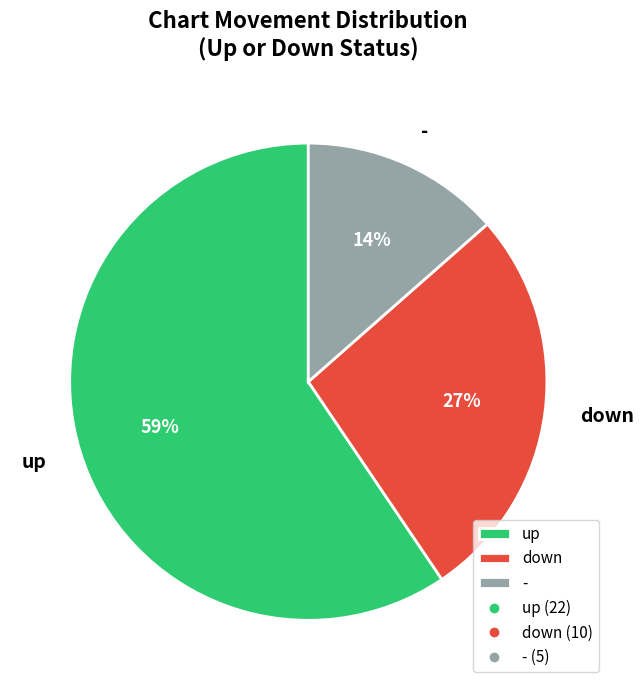

How many slices are in this pie chart?

3